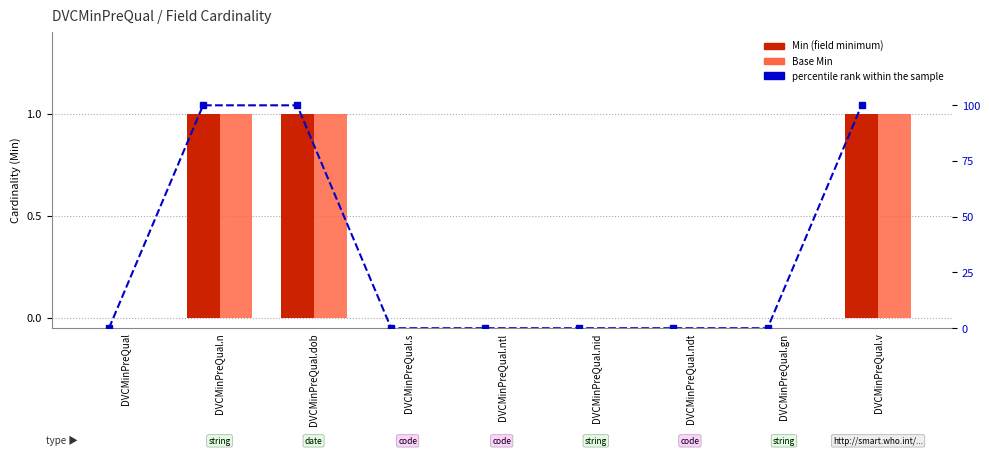

At how many categories does at least one series exceed 54?

3